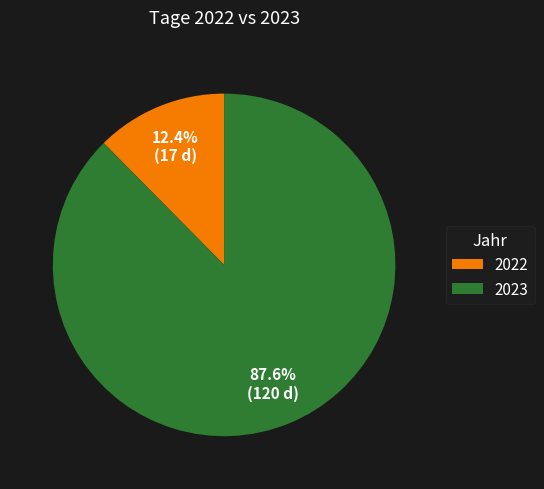

True or false: 2023 accounts for 88% of the total.

True